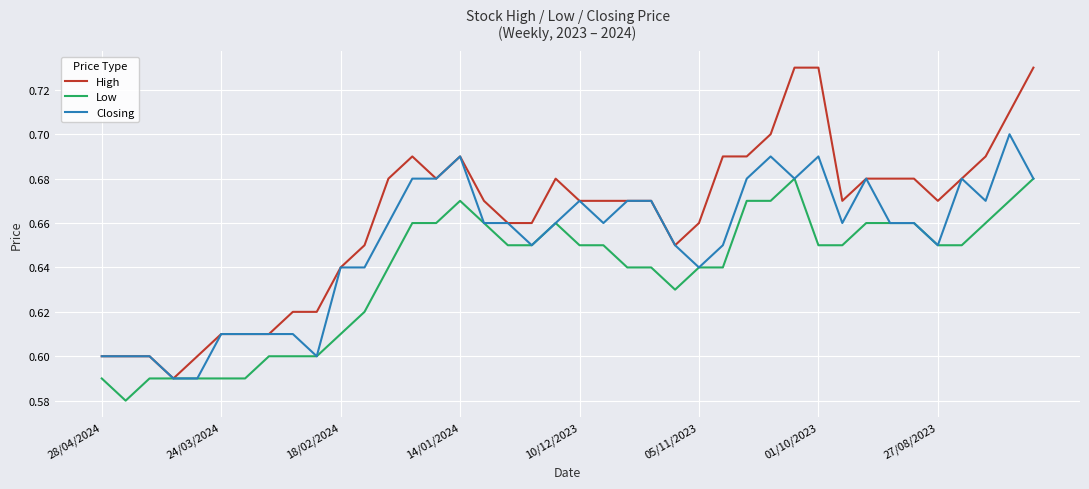

How many lines are shown in the chart?

3